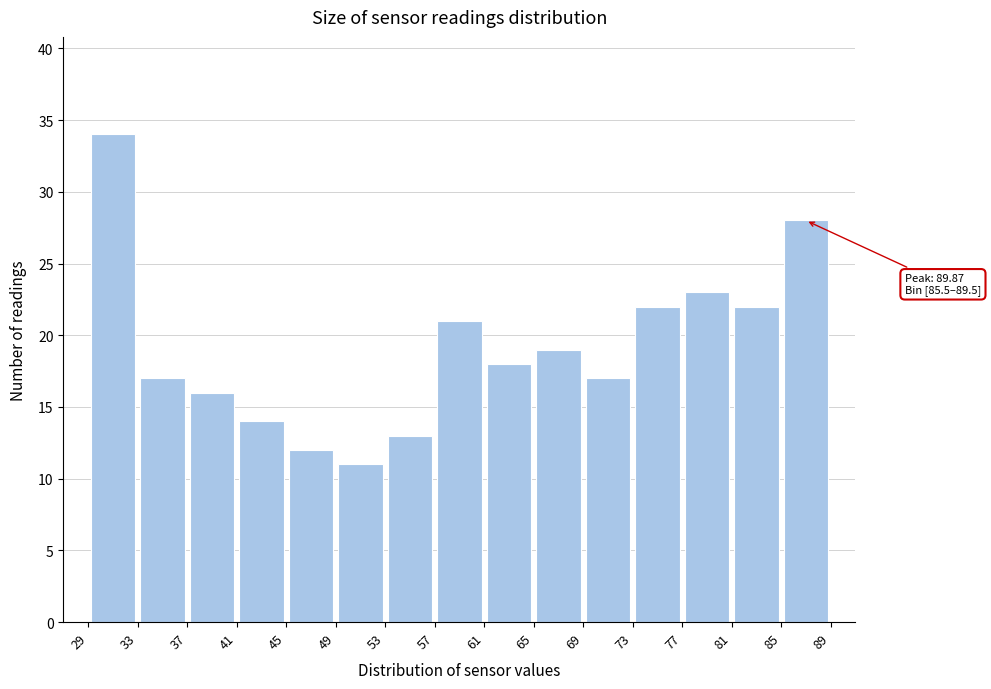

Which range on the x-axis has the tallest bar?

29 to 33